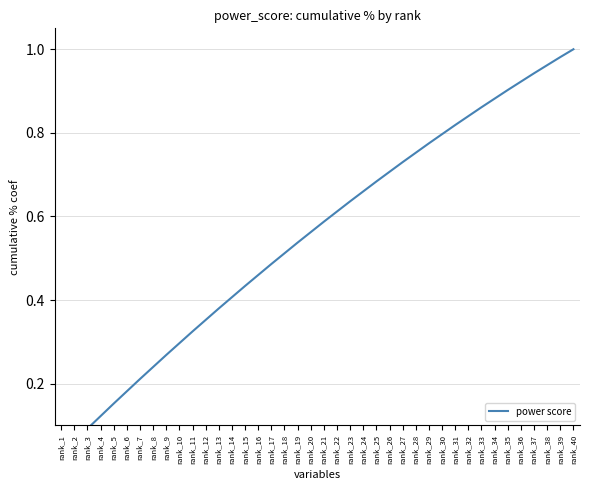

Rank the categories by value from lowest to highest.

rank_1, rank_2, rank_3, rank_4, rank_5, rank_6, rank_7, rank_8, rank_9, rank_10, rank_11, rank_12, rank_13, rank_14, rank_15, rank_16, rank_17, rank_18, rank_19, rank_20, rank_21, rank_22, rank_23, rank_24, rank_25, rank_26, rank_27, rank_28, rank_29, rank_30, rank_31, rank_32, rank_33, rank_34, rank_35, rank_36, rank_37, rank_38, rank_39, rank_40